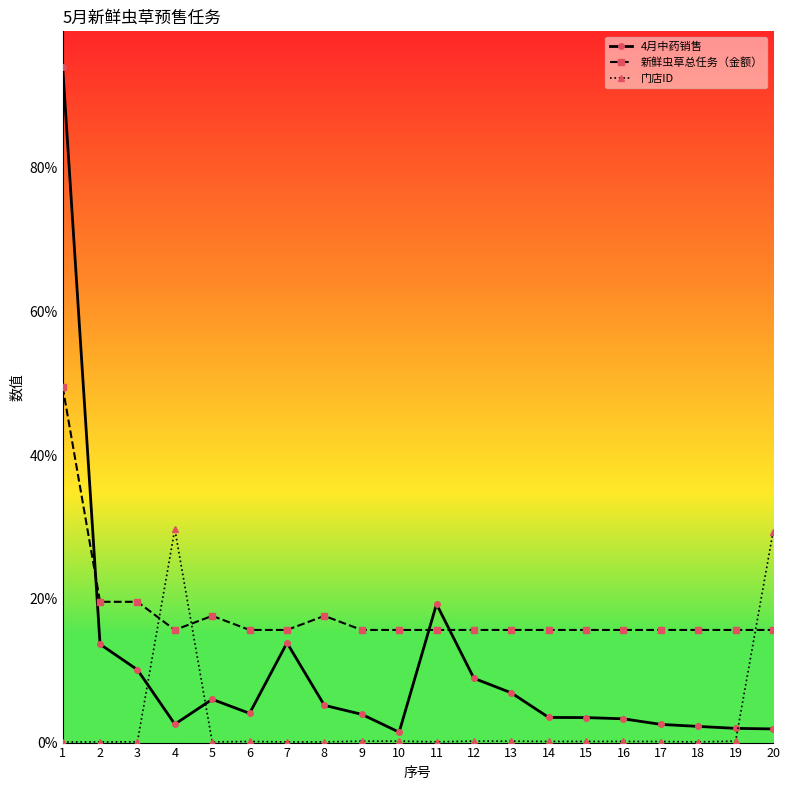

Is it true that 门店ID equals 103994.8 at 20?

False